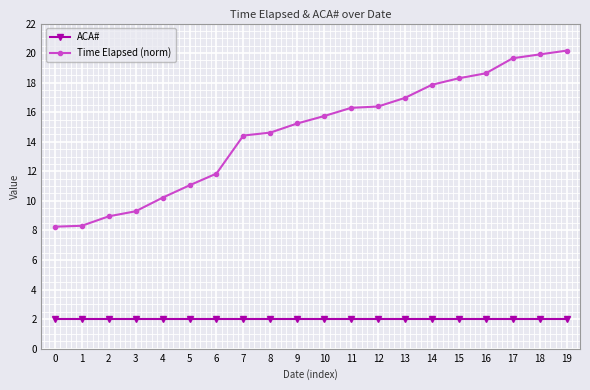

Where does the Time Elapsed (norm) series first go above 15?

9